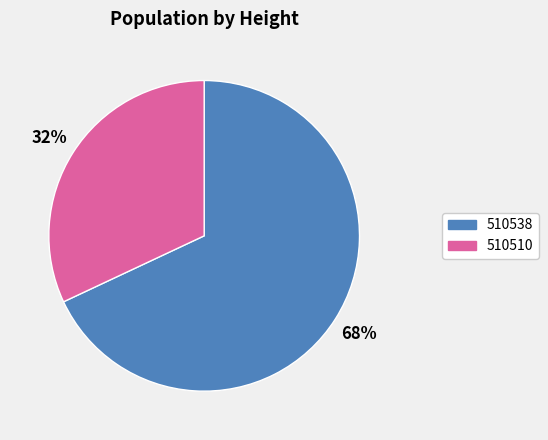

Does 510538 represent more than half of the total?

Yes